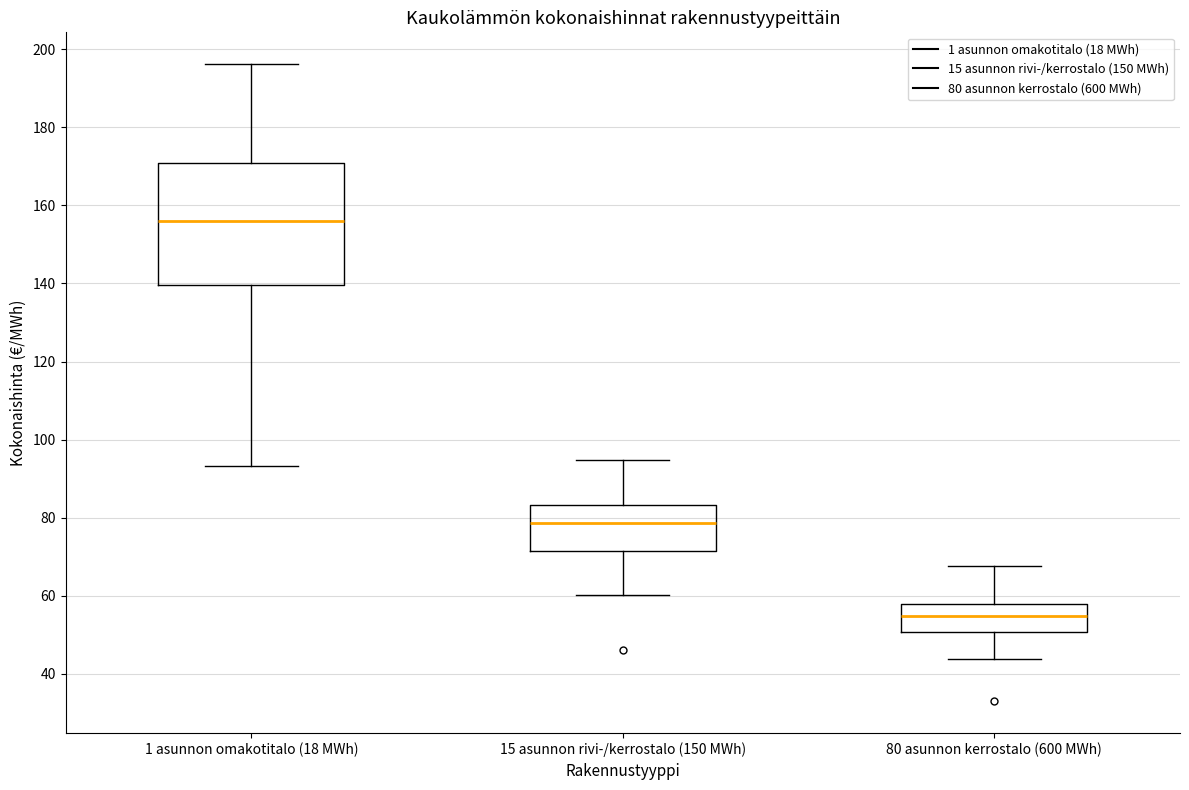

Which box is the tallest, from its lower edge to its upper edge?

1 asunnon omakotitalo (18 MWh)